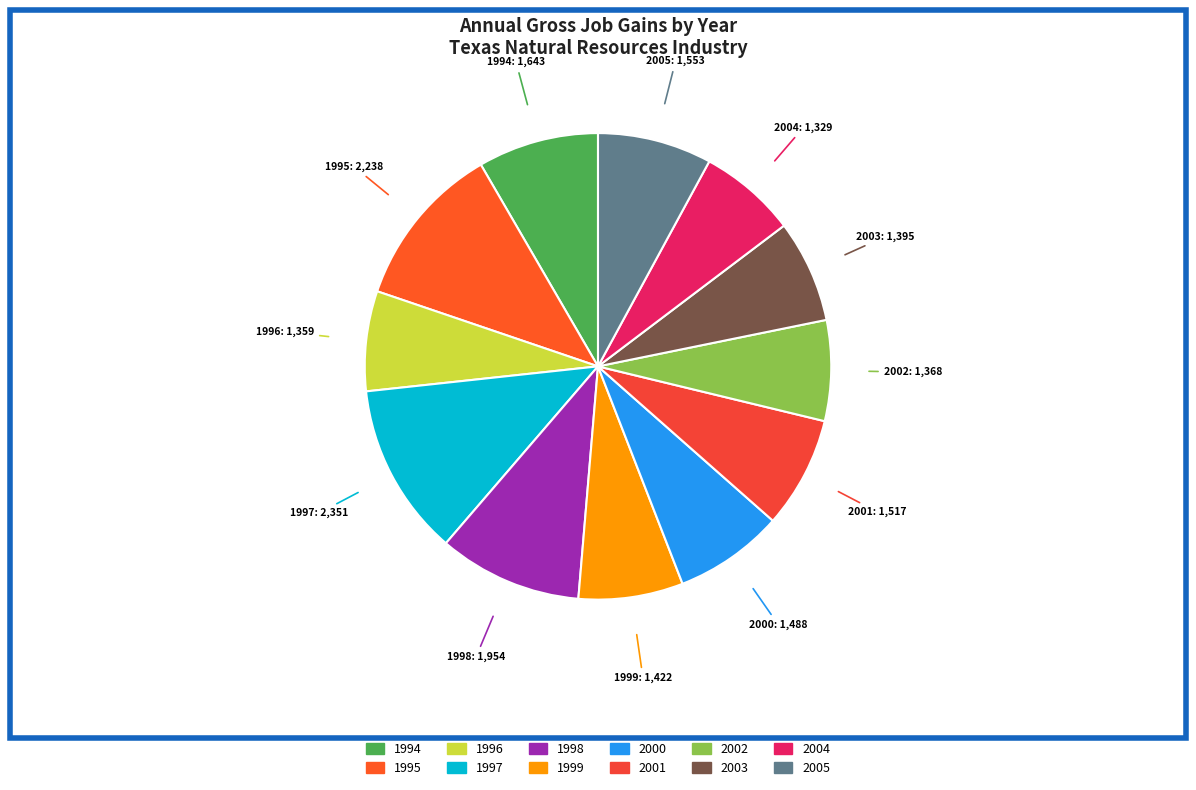

Which has a higher value, 1994 or 2004?

1994